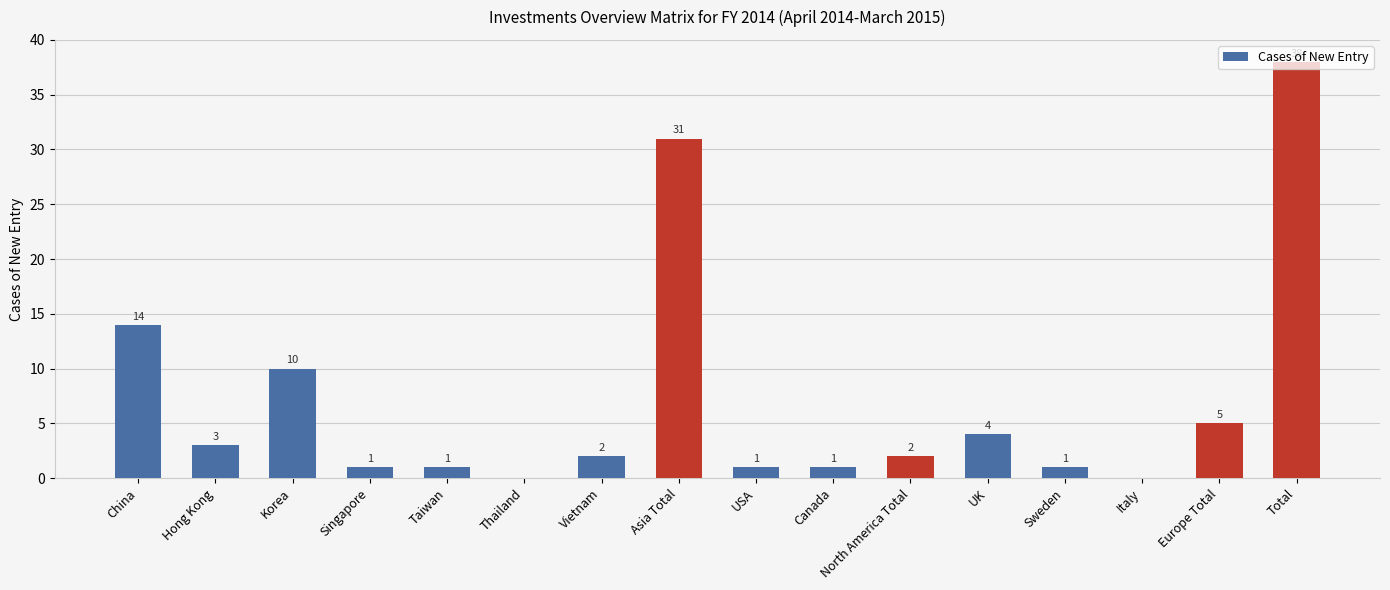

What is the change in value from Korea to Italy?

-10